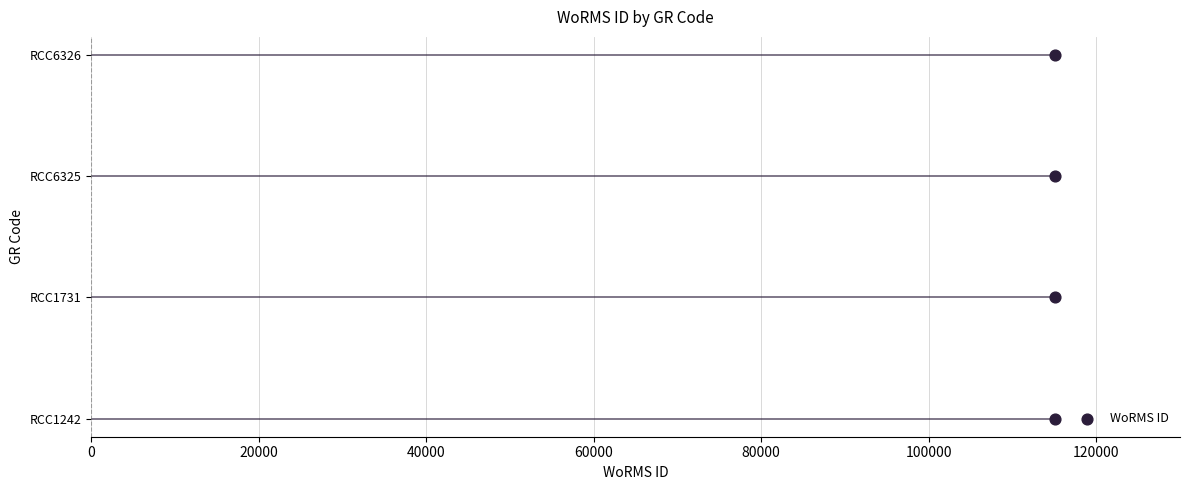

Which has a higher value, 20000 or 0?

20000